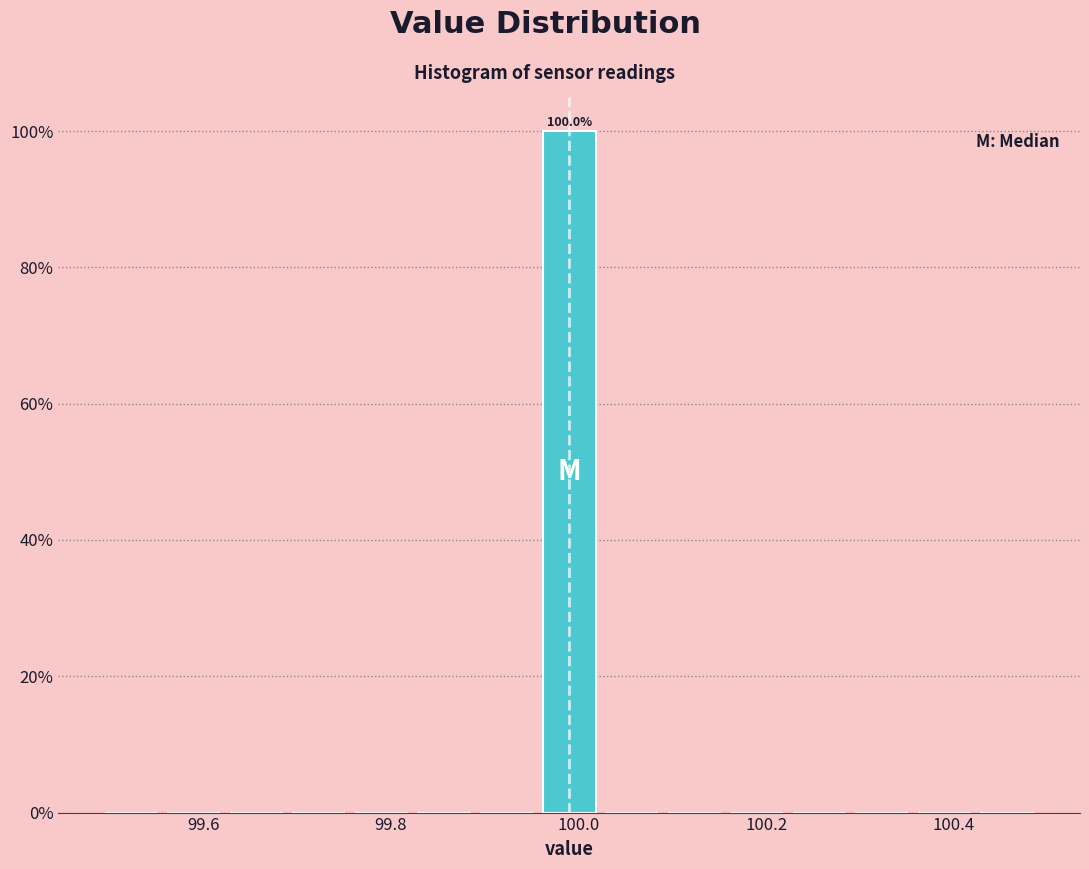

Read against the x-axis, roughly where is the centre of the tallest bar?

100.00